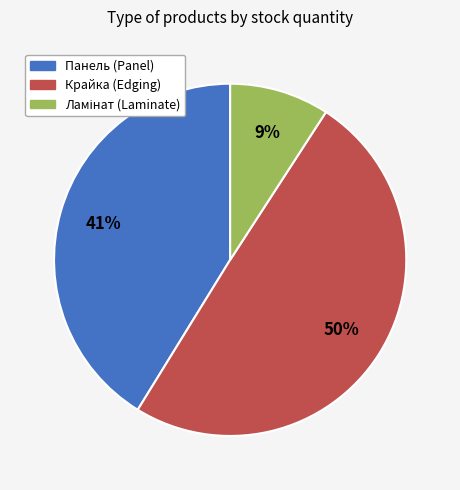

To the nearest percent, what is the average slice percentage?

33%